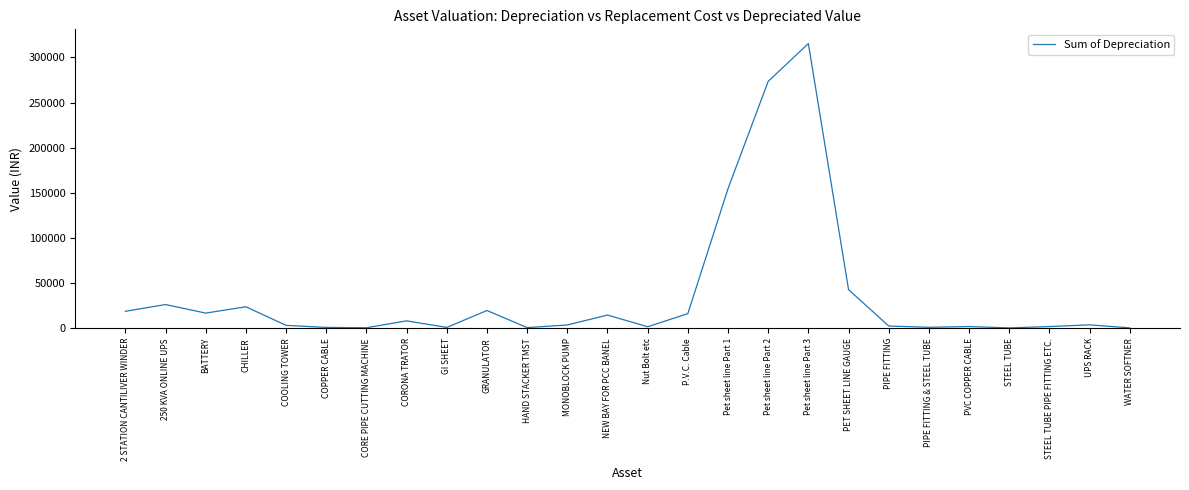

The chart shows a value of 23886.2 at CHILLER. True or false?

True